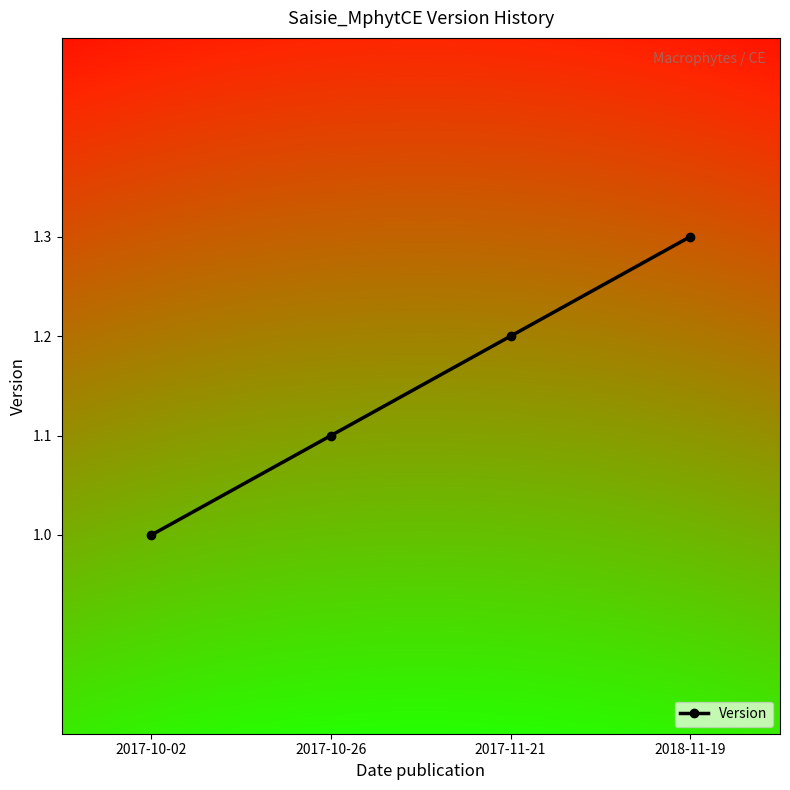

Reading right to left, what are all the values shown in this chart?

1.3	1.2	1.1	1.0